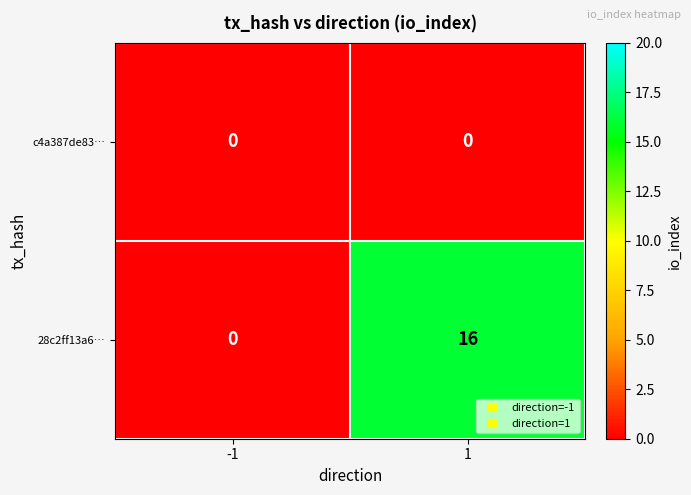

Rank the series by their average value, from lowest to highest.

c4a387de83…, 28c2ff13a6…